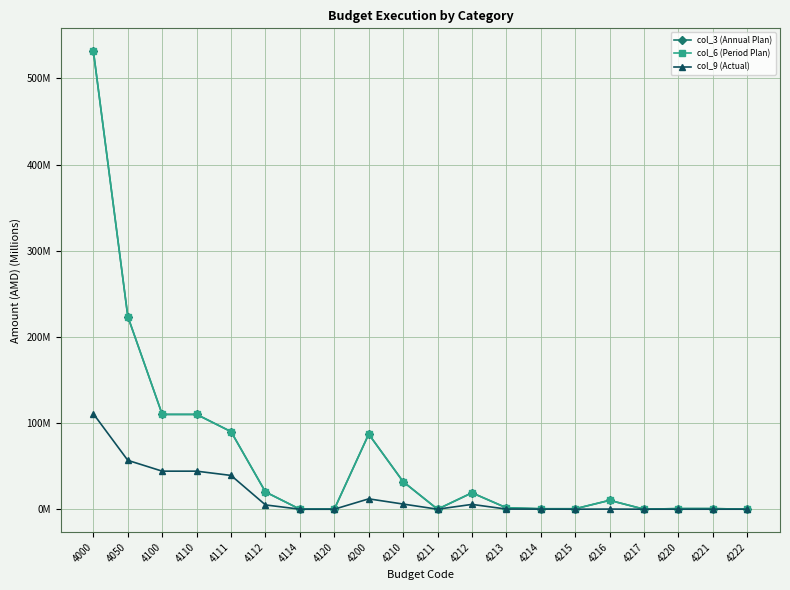

What is the sum of all col_3 (Annual Plan) values?

1237.5